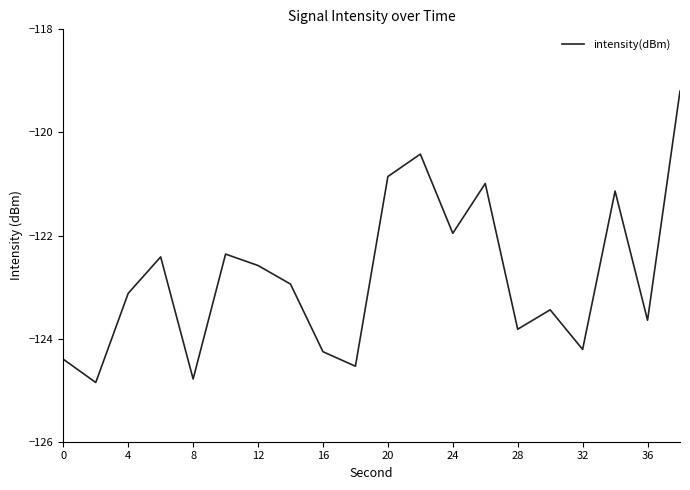

What is the difference between the maximum and minimum values?

5.7